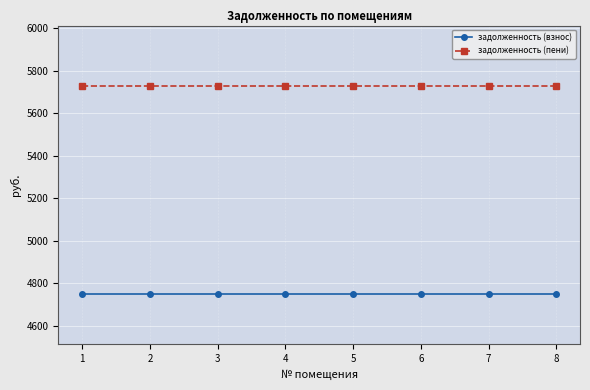

What is the value of the задолженность (взнос) point at the 6th from the left?

4750.5